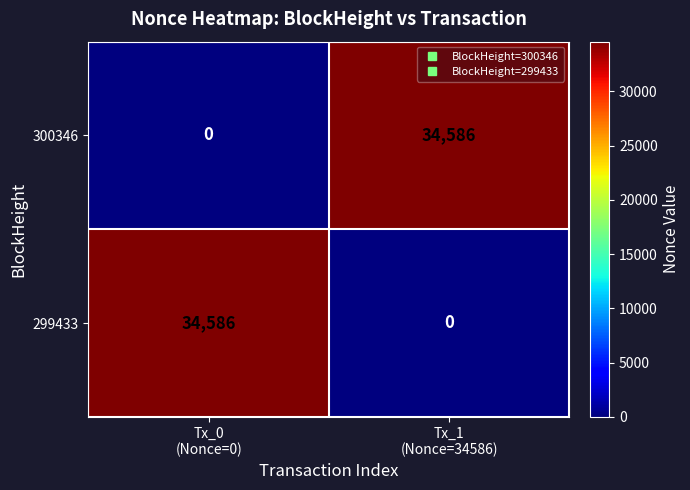

Reading left to right, list all the values displayed in this chart.

300346: 0	34586
299433: 34586	0